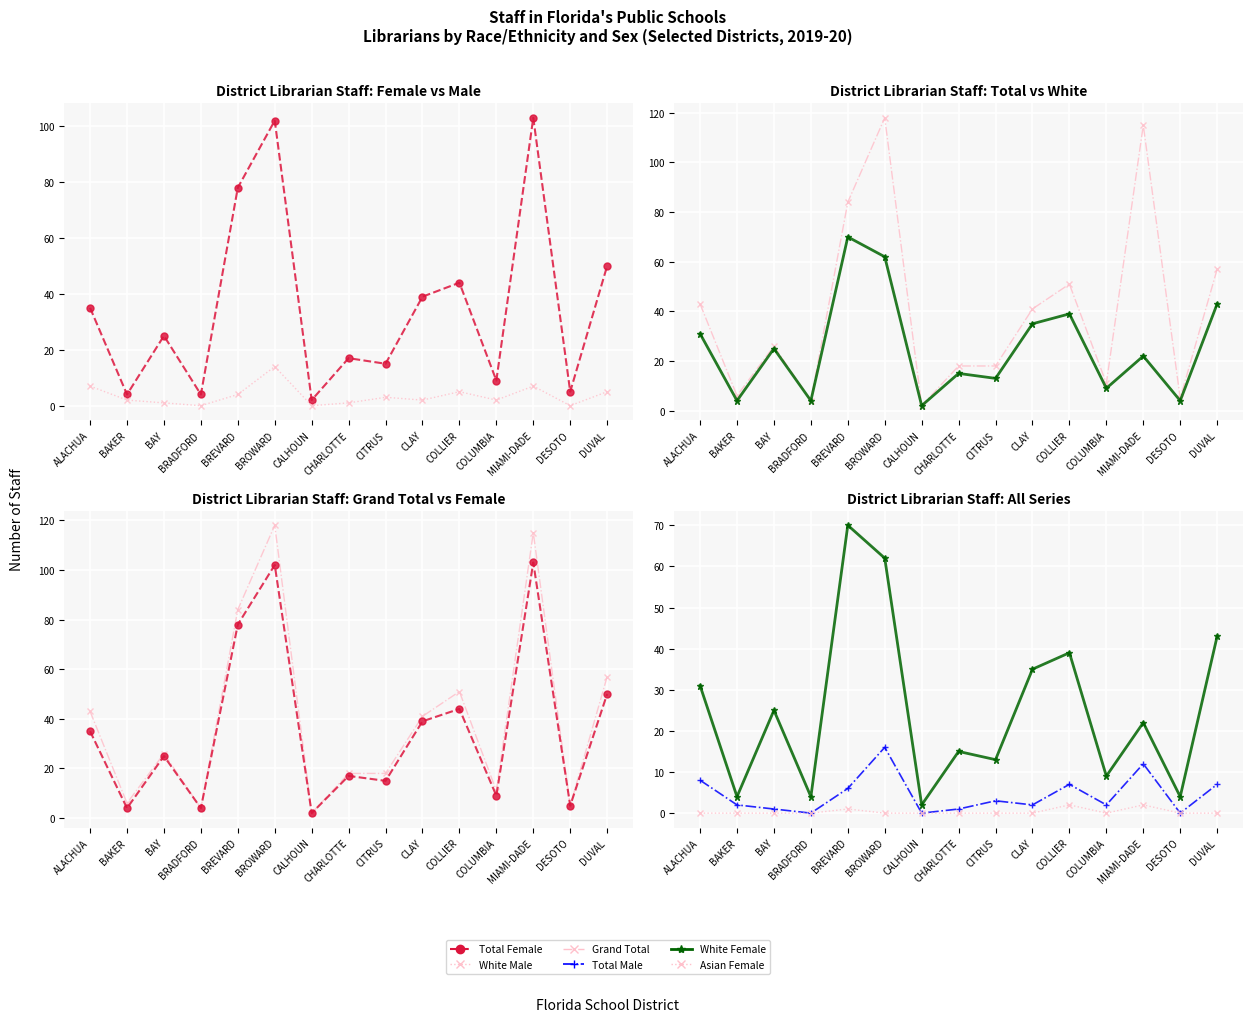

What is the maximum value shown in the chart?

118